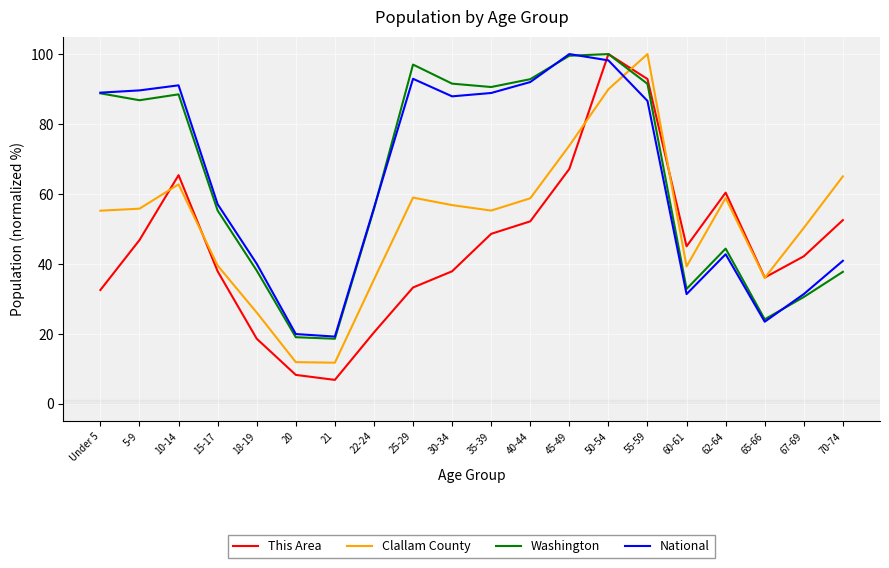

What is the approximate value of This Area at Under 5?

32.5